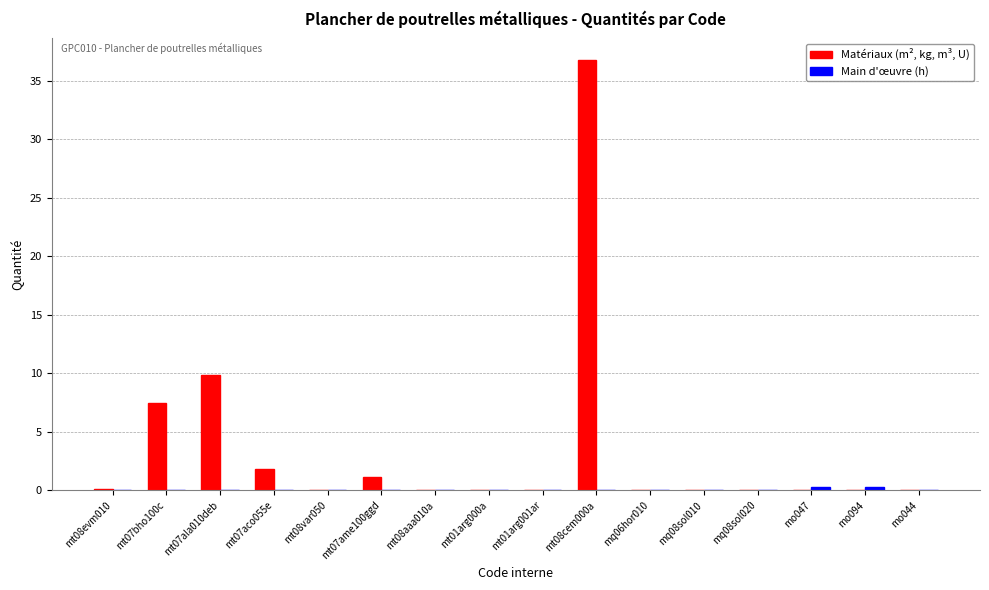

What is the sum of all Matériaux (m², kg, m³, U) values?

57.3